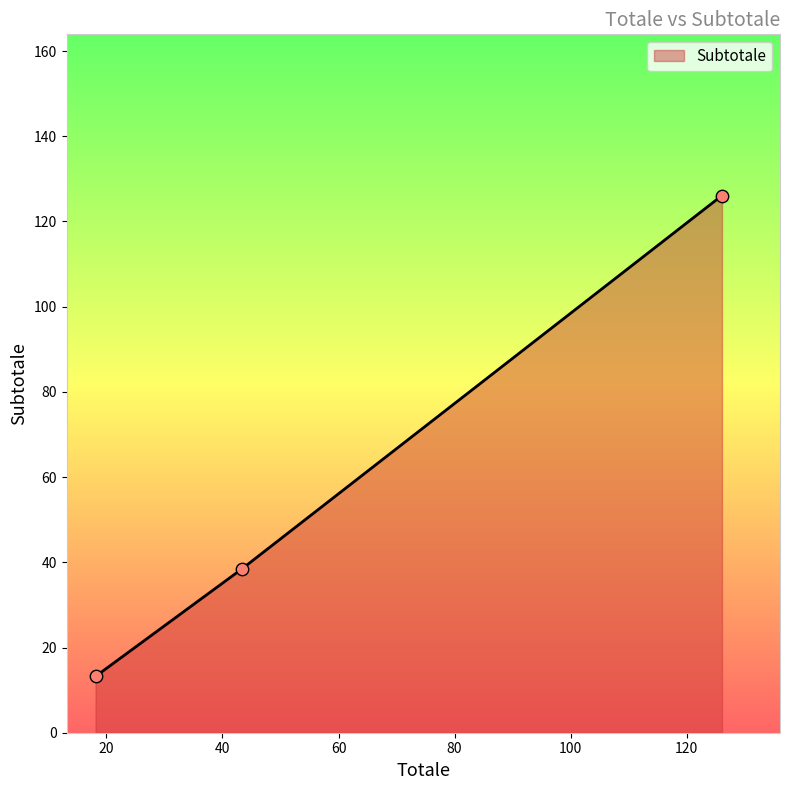

What is the difference between the maximum and minimum values?

112.9